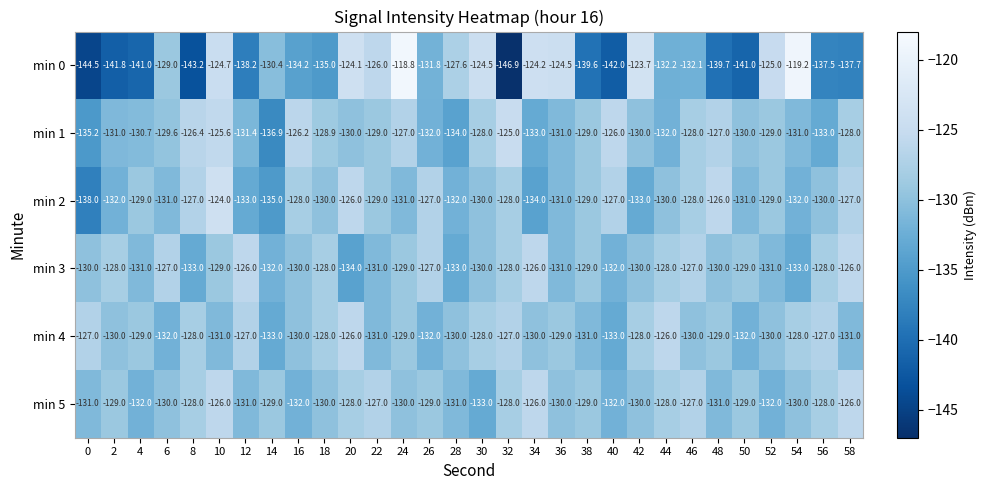

How many categories are shown in the chart?

30